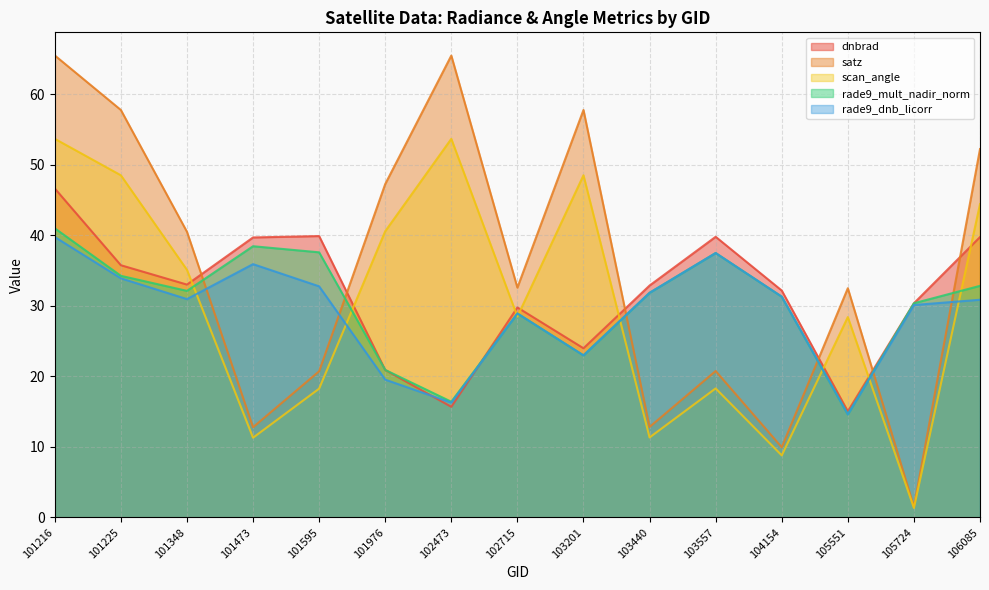

True or false: rade9_dnb_licorr has a value of 31.9 at 103440.

True